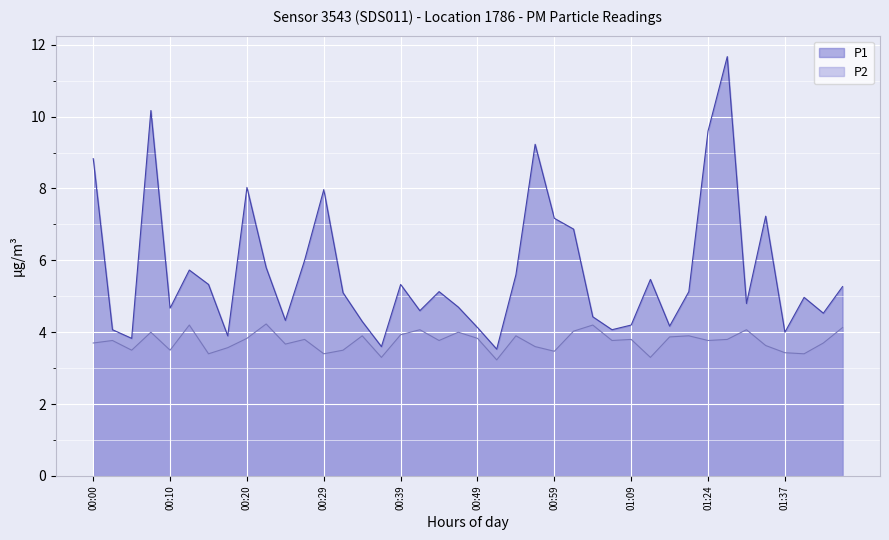

Reading left to right, what are all the values shown in this chart?

P1: 00:00=8.8	00:02=4.1	00:05=3.8	00:07=10.2	00:10=4.7	00:12=5.7	00:15=5.3	00:17=3.9	00:20=8.0	00:22=5.8	00:24=4.3	00:27=6.0	00:29=8.0	00:32=5.1	00:34=4.3	00:37=3.6	00:39=5.3	00:42=4.6	00:44=5.1	00:47=4.7	00:49=4.1	00:51=3.5	00:54=5.6	00:56=9.2	00:59=7.2	01:01=6.9	01:04=4.4	01:06=4.1	01:09=4.2	01:16=5.5	01:19=4.2	01:22=5.1	01:24=9.6	01:27=11.7	01:29=4.8	01:35=7.2	01:37=4.0	01:40=5.0	01:42=4.5	01:45=5.3
P2: 00:00=3.7	00:02=3.8	00:05=3.5	00:07=4.0	00:10=3.5	00:12=4.2	00:15=3.4	00:17=3.6	00:20=3.8	00:22=4.2	00:24=3.7	00:27=3.8	00:29=3.4	00:32=3.5	00:34=3.9	00:37=3.3	00:39=3.9	00:42=4.1	00:44=3.8	00:47=4.0	00:49=3.8	00:51=3.2	00:54=3.9	00:56=3.6	00:59=3.5	01:01=4.0	01:04=4.2	01:06=3.8	01:09=3.8	01:16=3.3	01:19=3.9	01:22=3.9	01:24=3.8	01:27=3.8	01:29=4.1	01:35=3.6	01:37=3.4	01:40=3.4	01:42=3.7	01:45=4.1